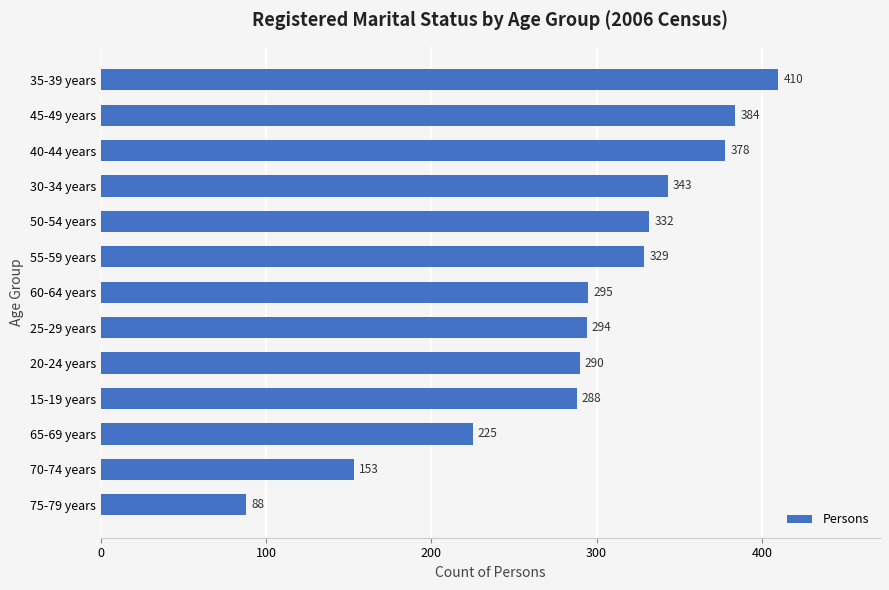

Rank the categories by value from lowest to highest.

75-79 years, 70-74 years, 65-69 years, 15-19 years, 20-24 years, 25-29 years, 60-64 years, 55-59 years, 50-54 years, 30-34 years, 40-44 years, 45-49 years, 35-39 years